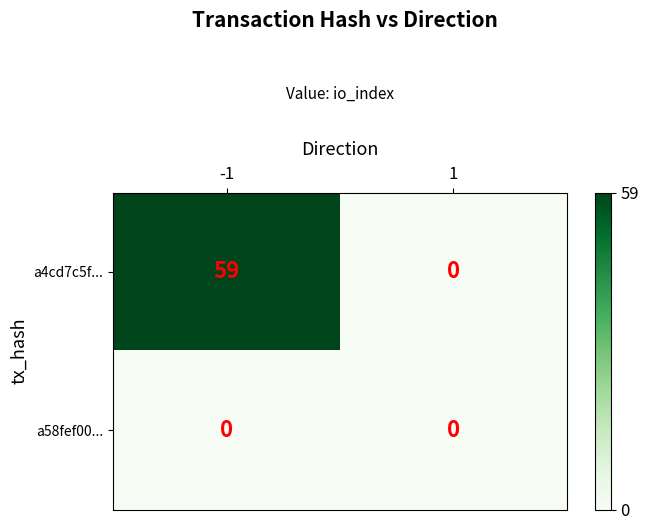

At -1, list the series in order from largest to smallest.

a4cd7c5f..., a58fef00...